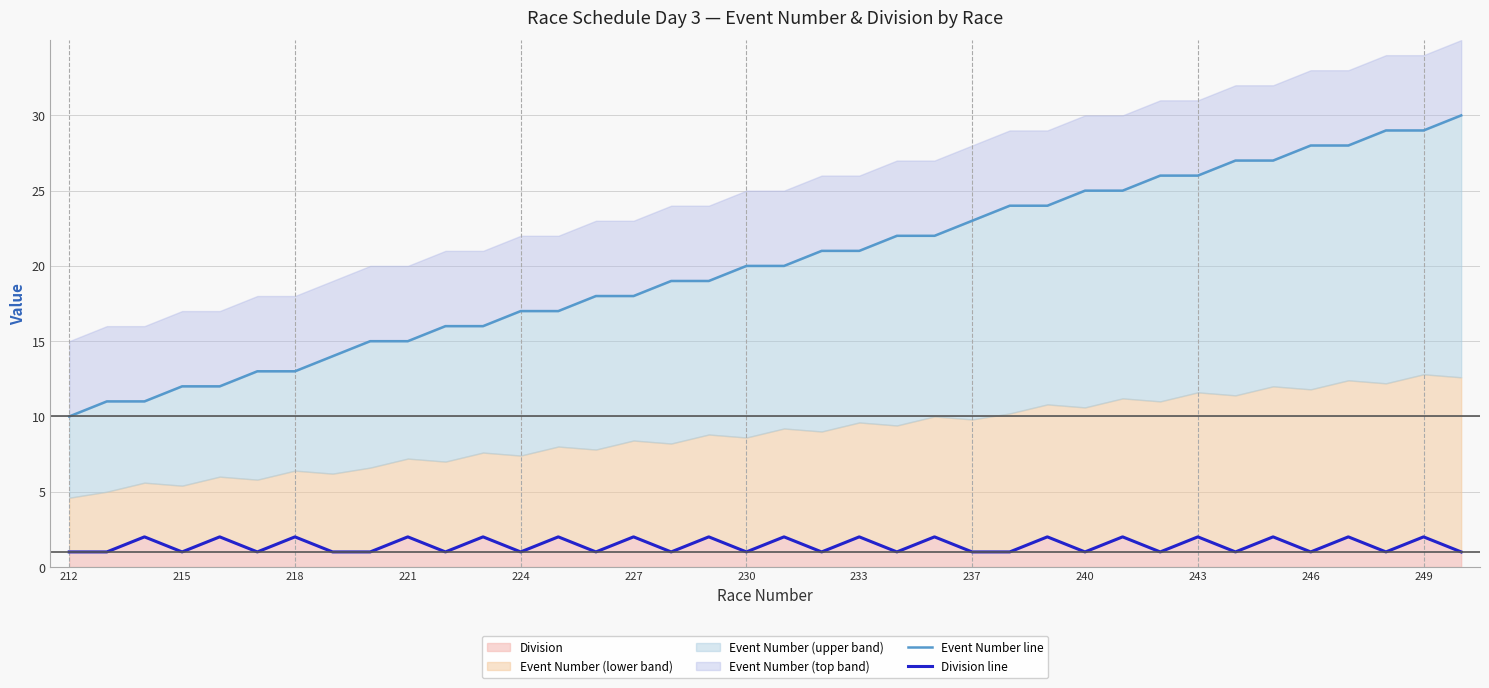

Is it true that Division equals 2 at 243?

True